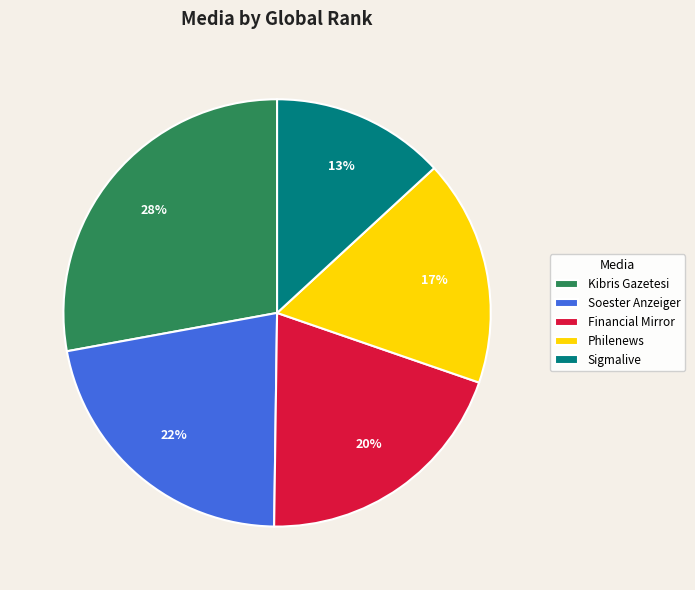

Approximately how many times larger is the value at Sigmalive compared to Financial Mirror?

0.7